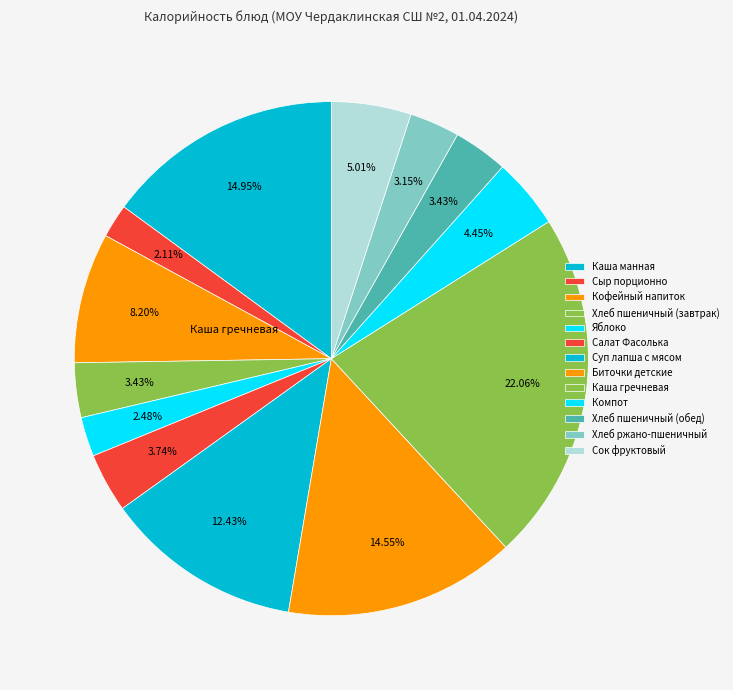

What percentage is the Яблоко slice, to the nearest percent?

2%